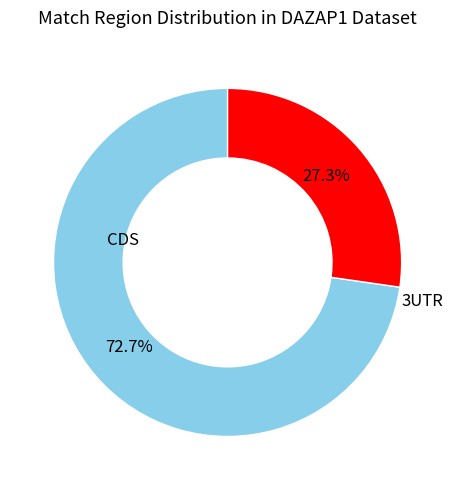

Is there a majority slice in this chart?

Yes